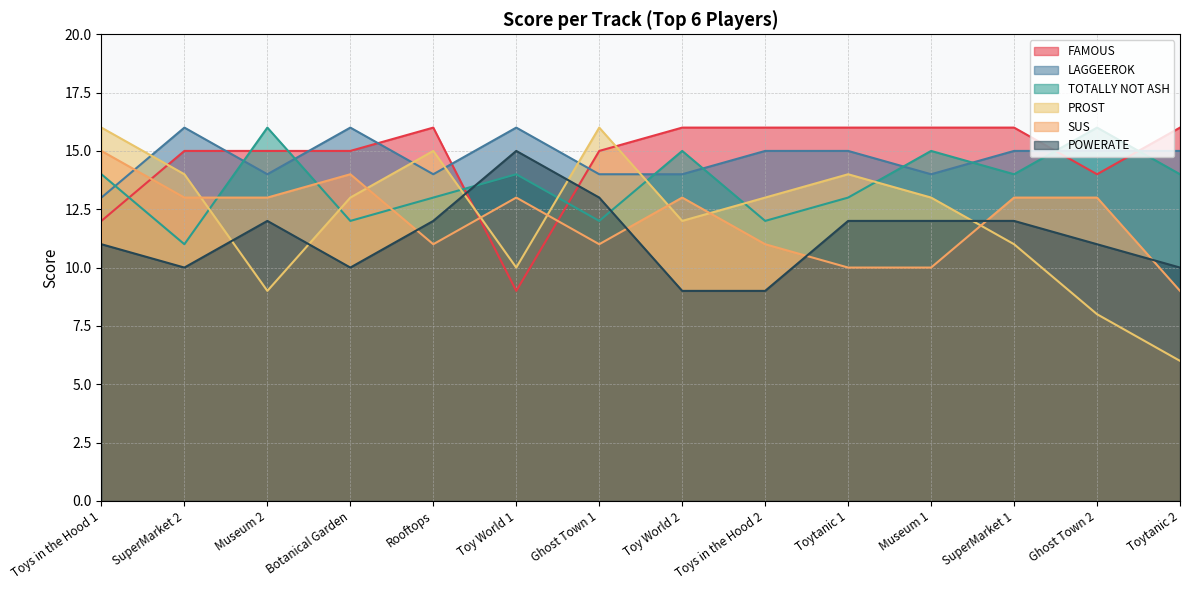

What is the total value across all series at Toy World 1?

77